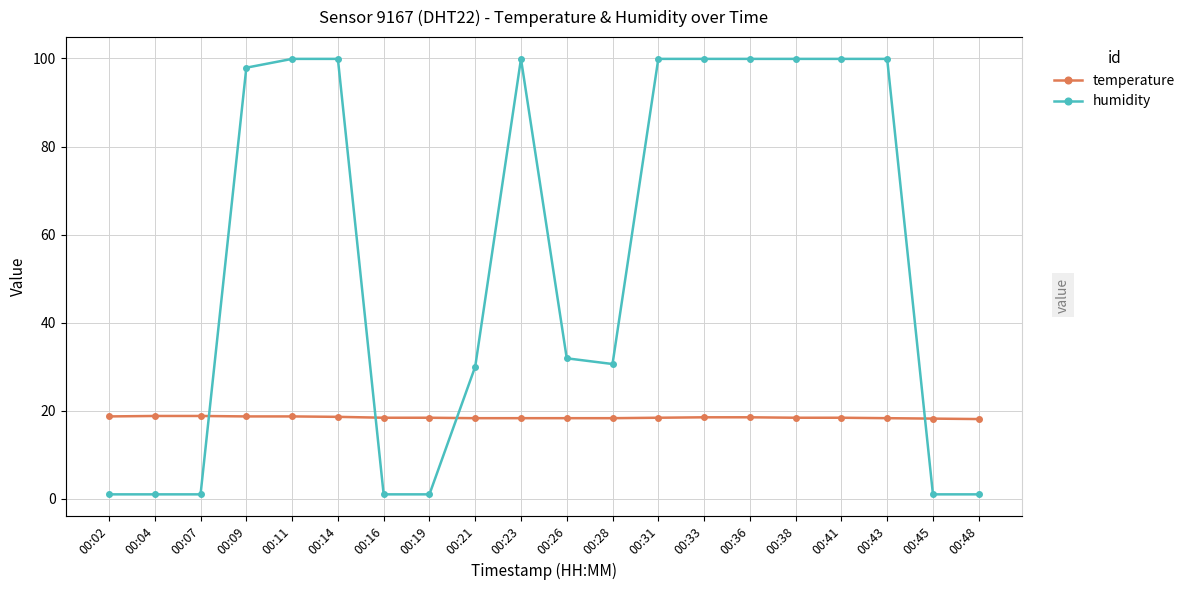

What is the difference between the highest and lowest values at 00:23?

81.6